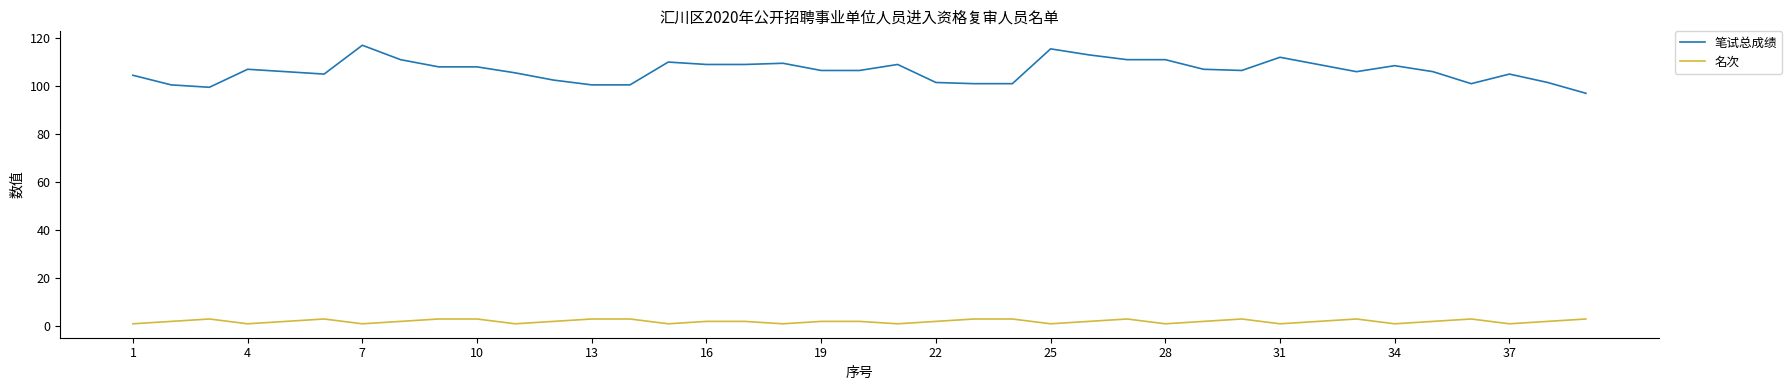

True or false: 笔试总成绩 and 名次 cross at least once.

False